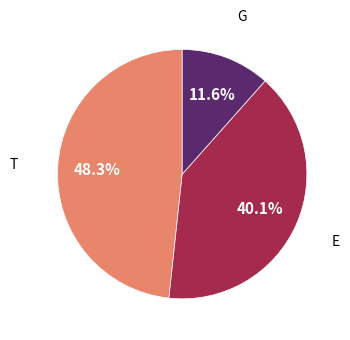

Which category has the smallest portion of the pie?

G